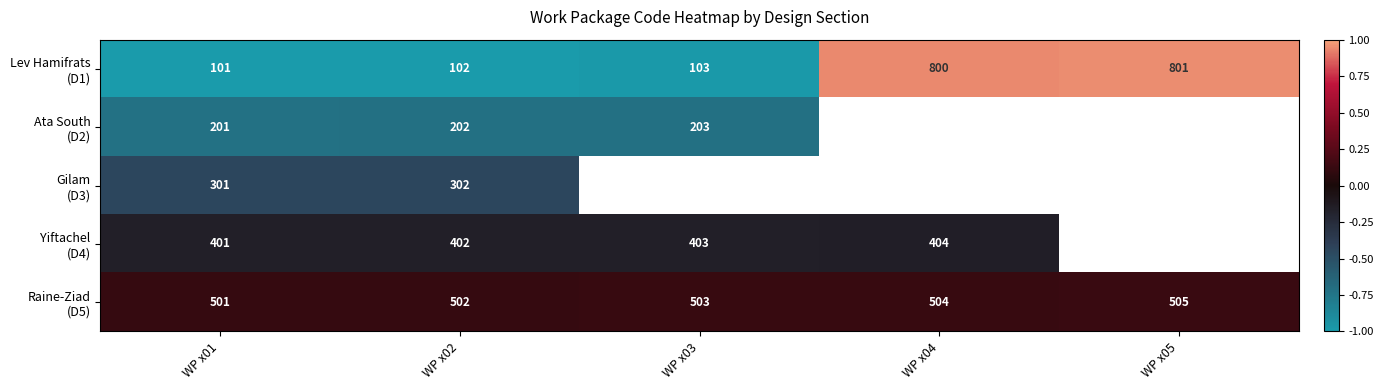

Count the Raine-Ziad (D5) values in the range 0 to 1.

5